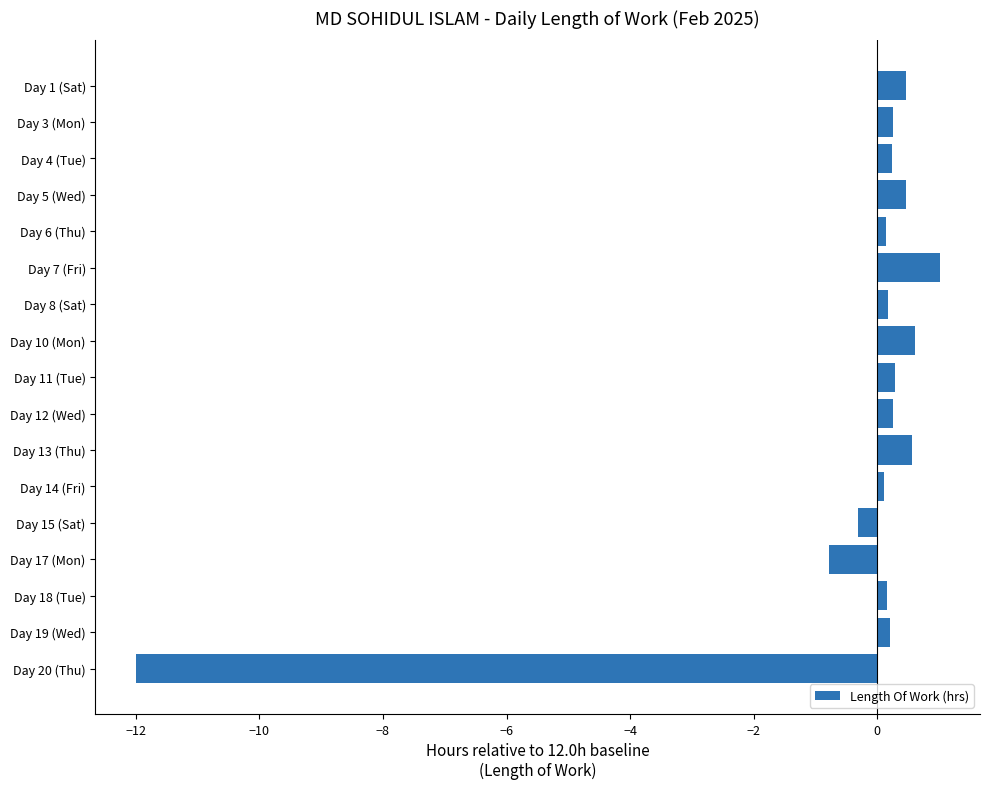

Which category has the lowest value across all series?

Day 20 (Thu)